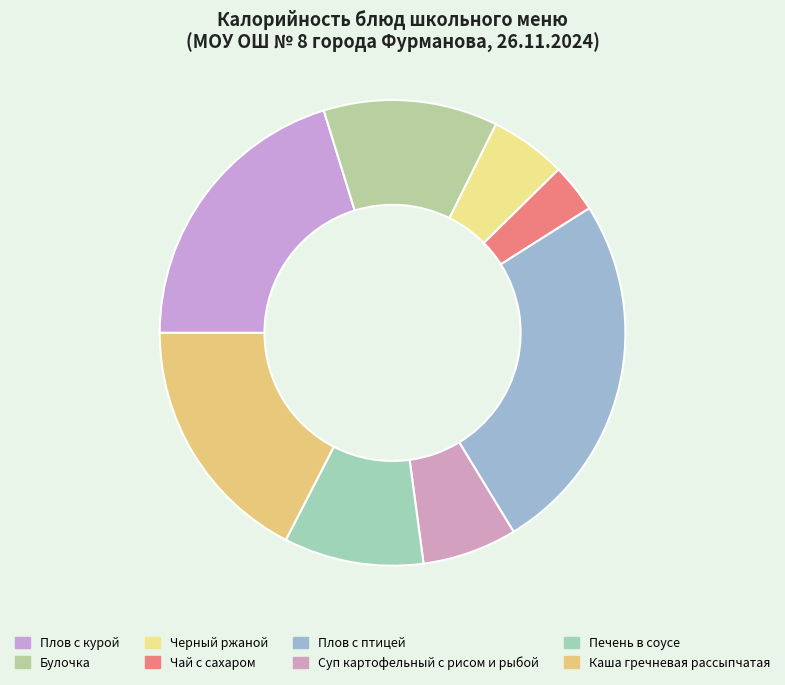

Count the number of slices in the pie.

8